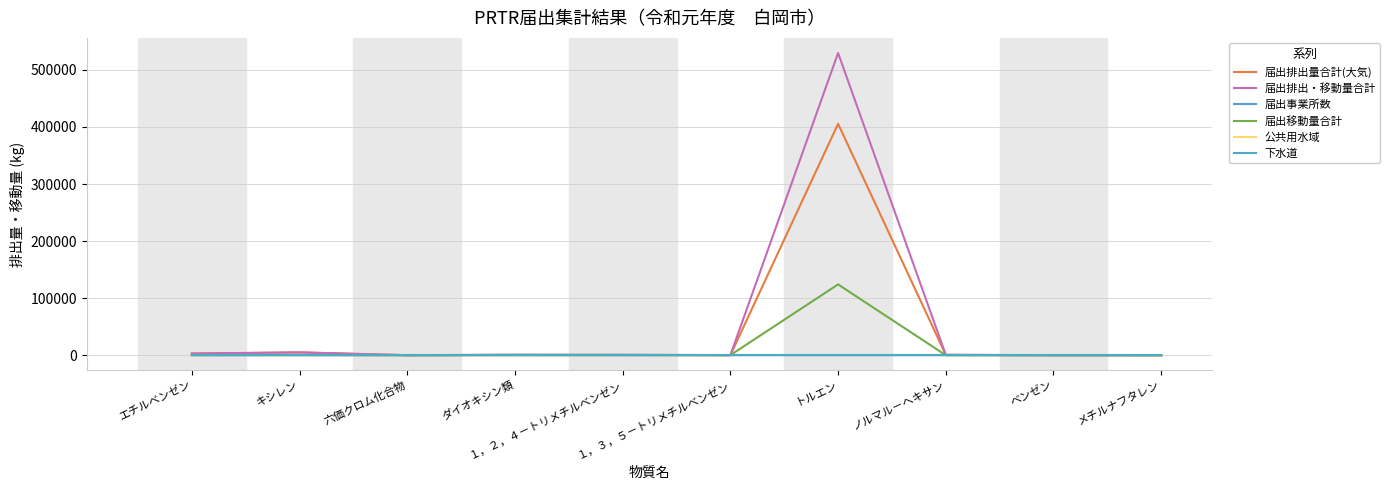

Does the chart display data point markers on the line(s)?

No